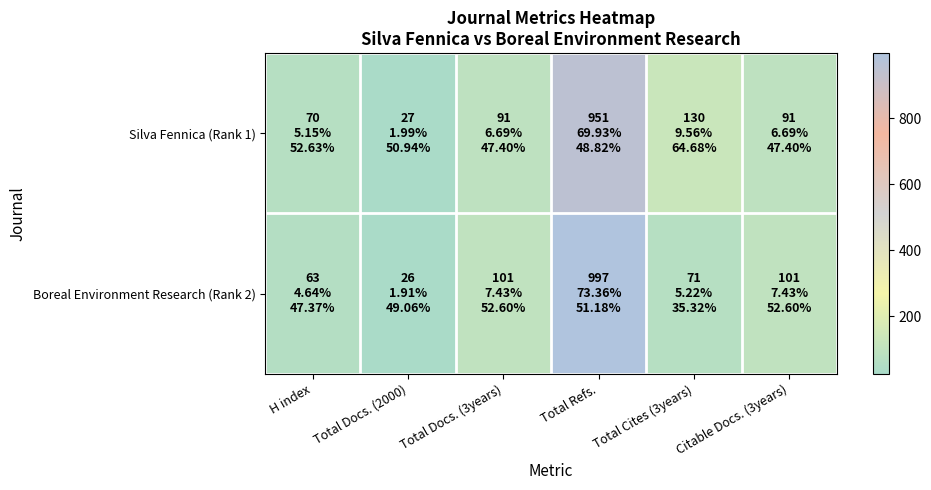

List the series in order of their peak value, lowest first.

Silva Fennica (Rank 1), Boreal Environment Research (Rank 2)